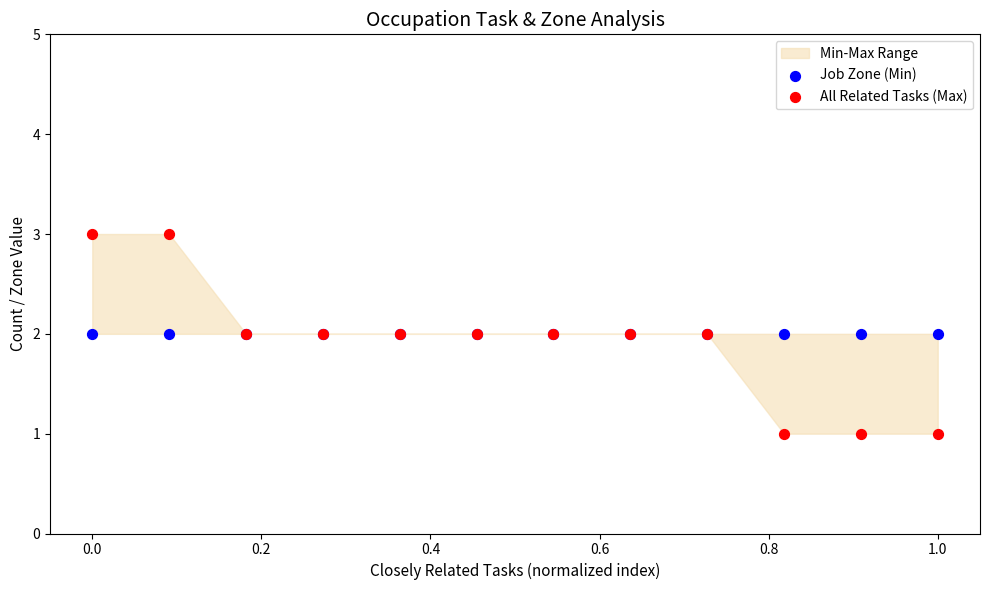

Which series reaches the minimum Y coordinate?

All Related Tasks (Max)